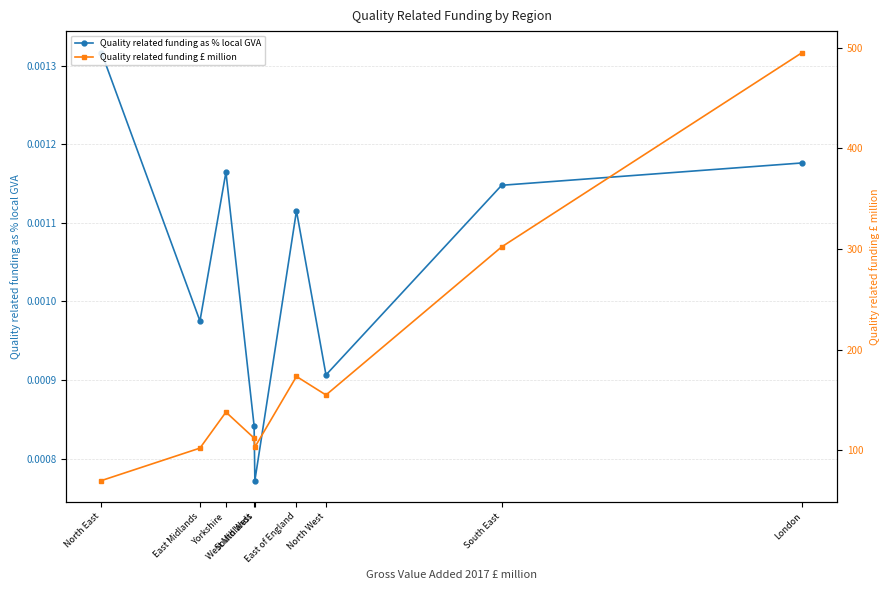

List the labels in order of Quality related funding £ million value, largest first.

London, South East, East of England, North West, Yorkshire, South West, West Midlands, East Midlands, North East